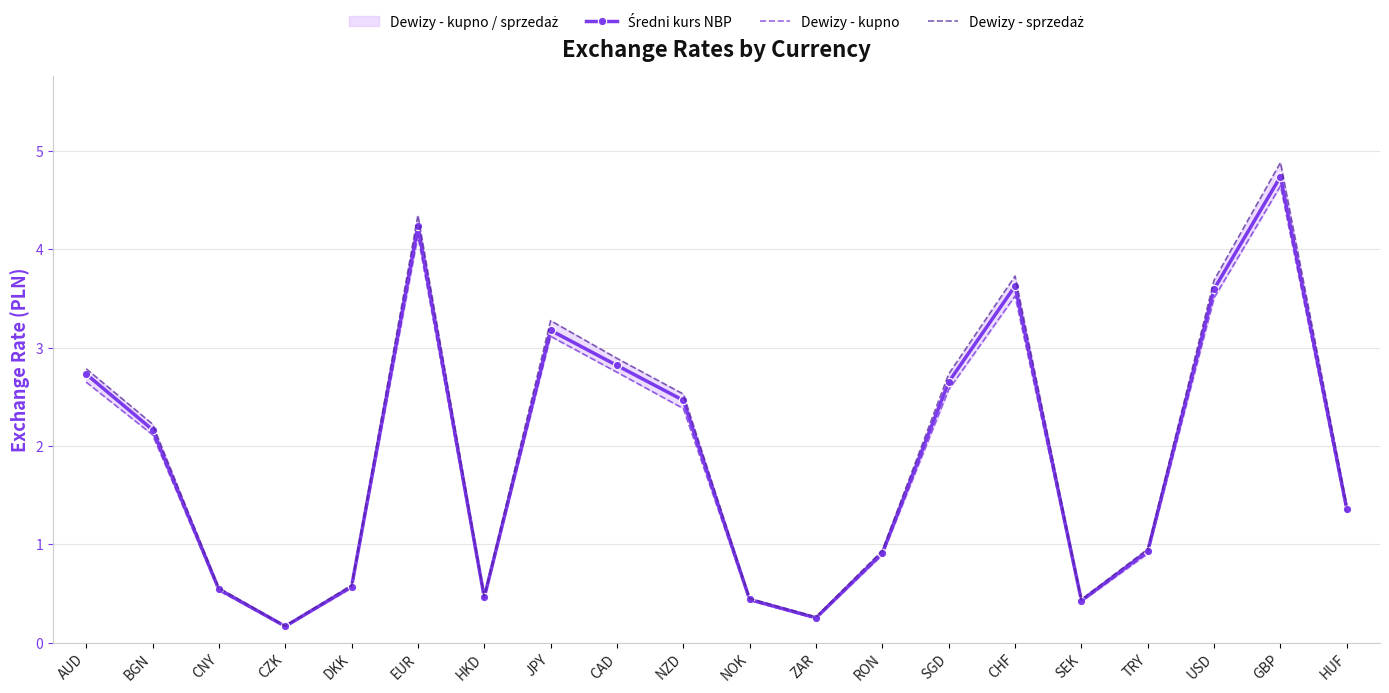

Reading left to right, extract all data points from this chart.

Średni kurs NBP: AUD=2.7	BGN=2.2	CNY=0.5	CZK=0.2	DKK=0.6	EUR=4.2	HKD=0.5	JPY=3.2	CAD=2.8	NZD=2.5	NOK=0.4	ZAR=0.3	RON=0.9	SGD=2.7	CHF=3.6	SEK=0.4	TRY=0.9	USD=3.6	GBP=4.7	HUF=1.4
Dewizy - kupno: AUD=2.6	BGN=2.1	CNY=0.5	CZK=0.2	DKK=0.6	EUR=4.1	HKD=0.4	JPY=3.1	CAD=2.7	NZD=2.4	NOK=0.4	ZAR=0.2	RON=0.9	SGD=2.6	CHF=3.5	SEK=0.4	TRY=0.9	USD=3.5	GBP=4.6	HUF=1.3
Dewizy - sprzedaż: AUD=2.8	BGN=2.2	CNY=0.6	CZK=0.2	DKK=0.6	EUR=4.3	HKD=0.5	JPY=3.3	CAD=2.9	NZD=2.5	NOK=0.4	ZAR=0.3	RON=0.9	SGD=2.7	CHF=3.7	SEK=0.4	TRY=1.0	USD=3.7	GBP=4.9	HUF=1.4